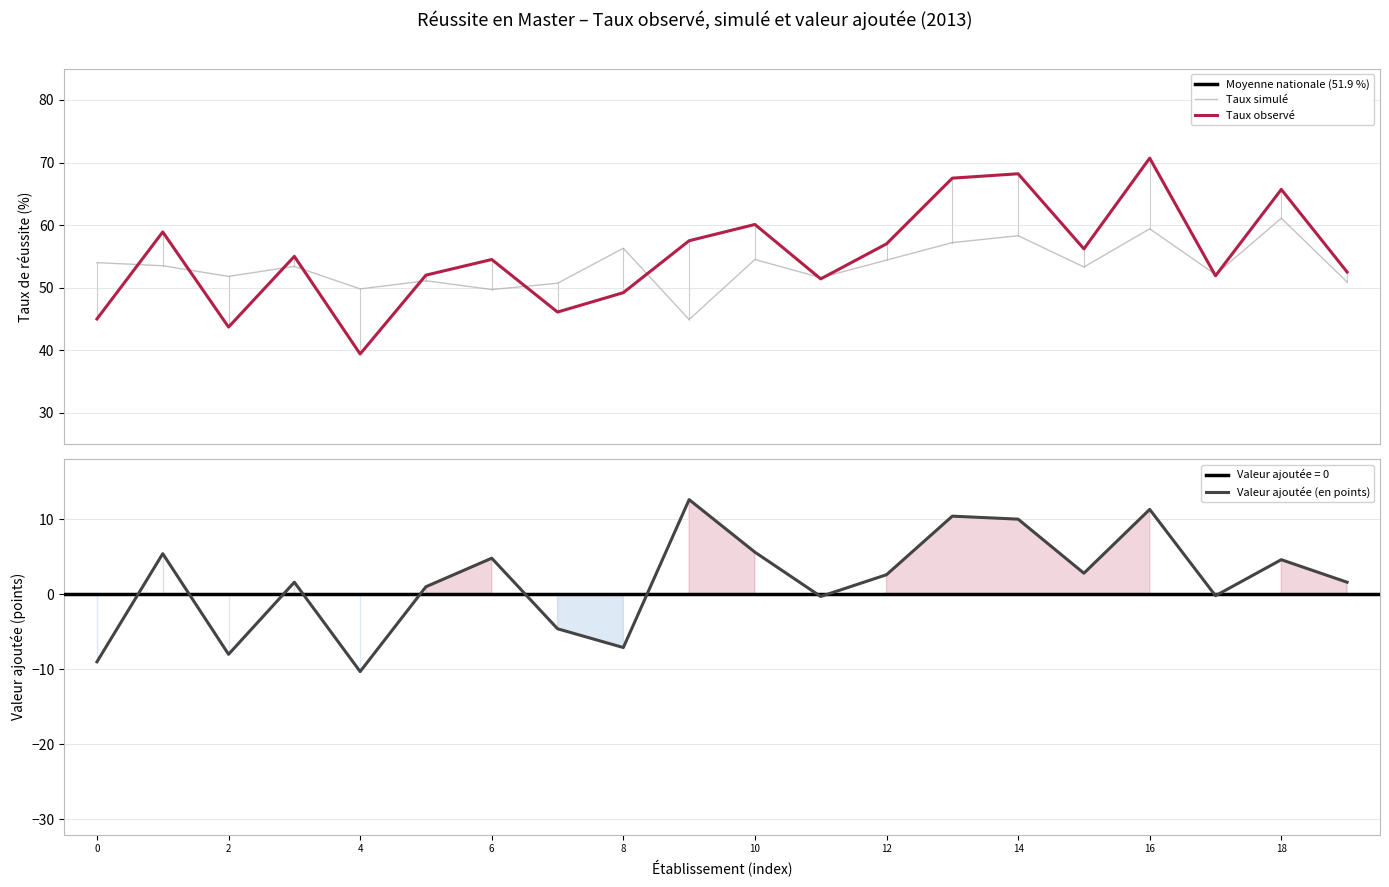

How many data points in Taux simulé are less than 53?

9